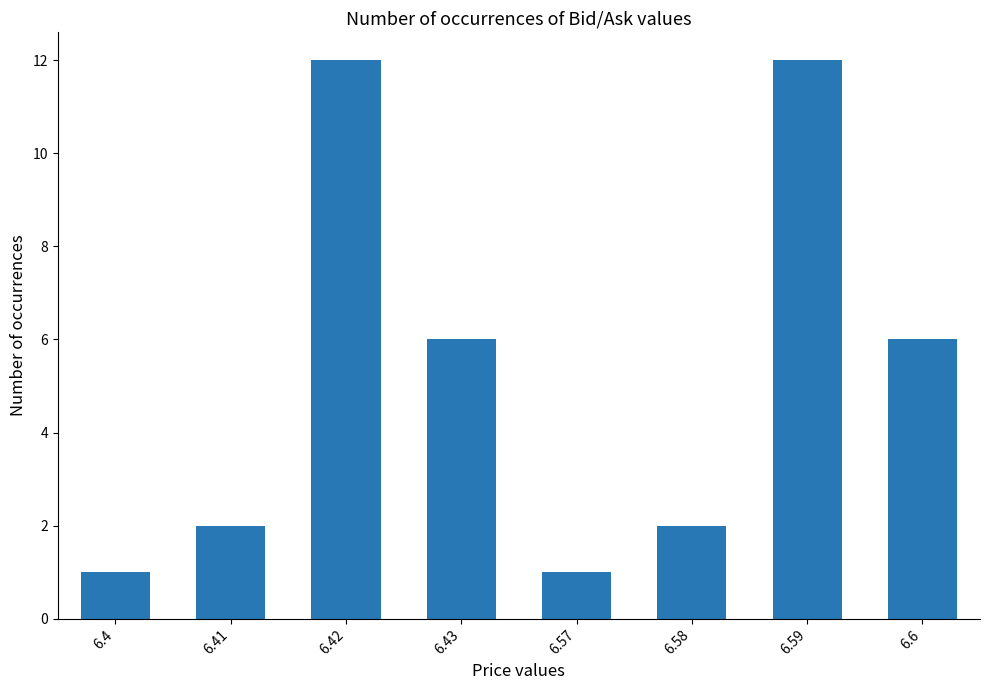

What is the label of the 1st bar from the right?

6.6